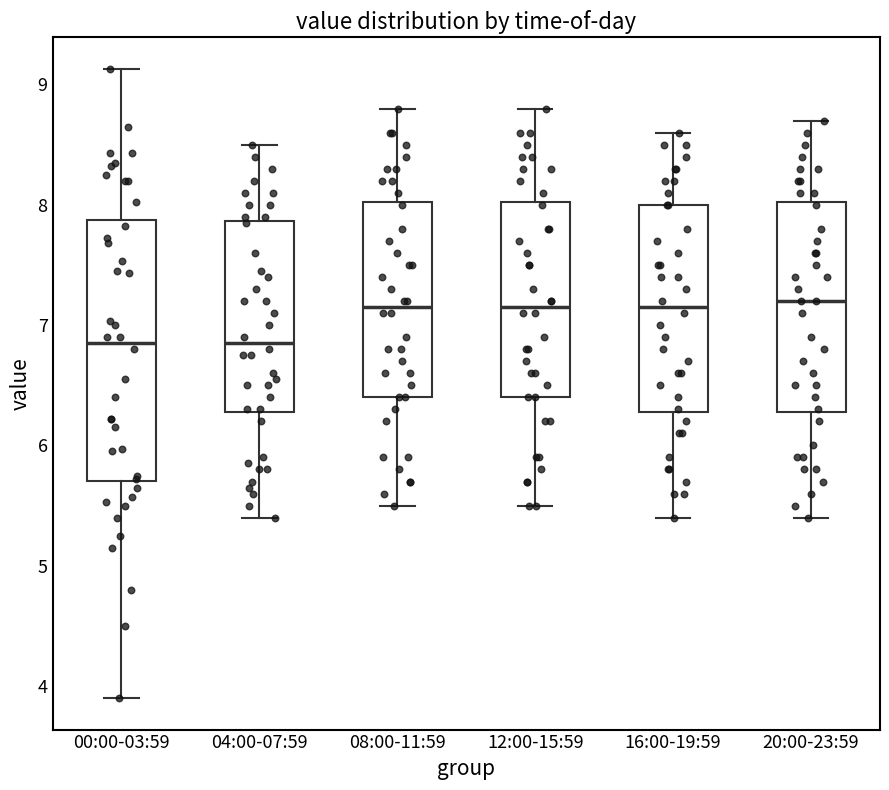

Comparing the boxes themselves (not the whiskers), which one is the tallest?

00:00-03:59